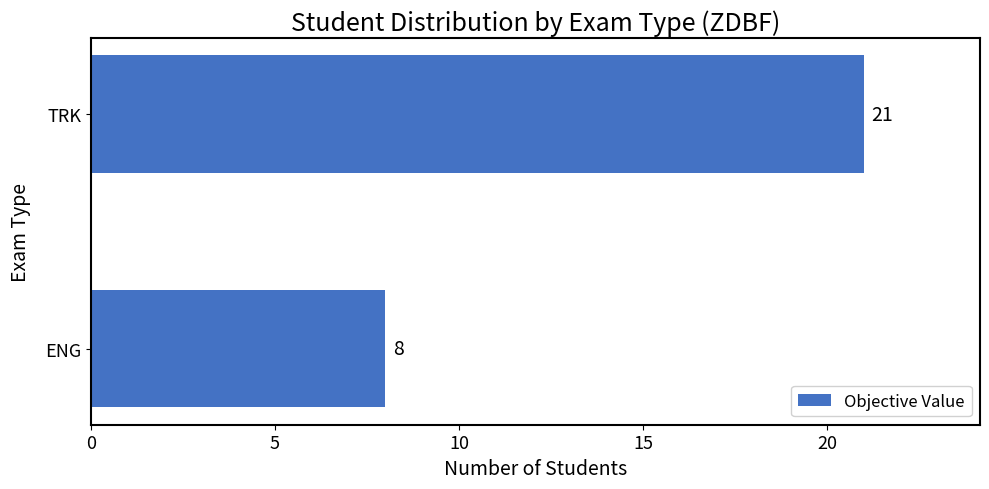

At which category does the chart reach its minimum across all series?

ENG